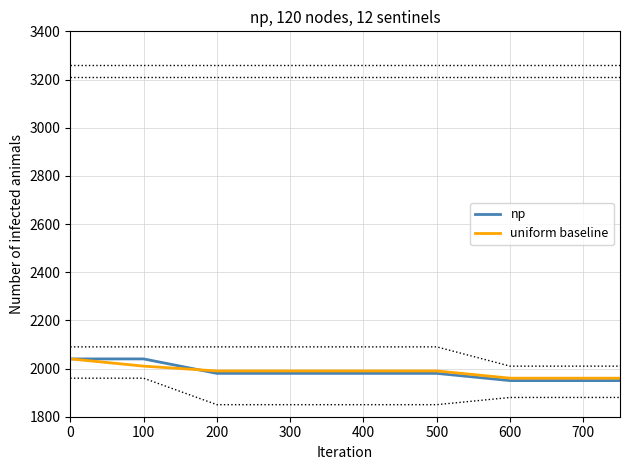

How many data points does each series have?

9